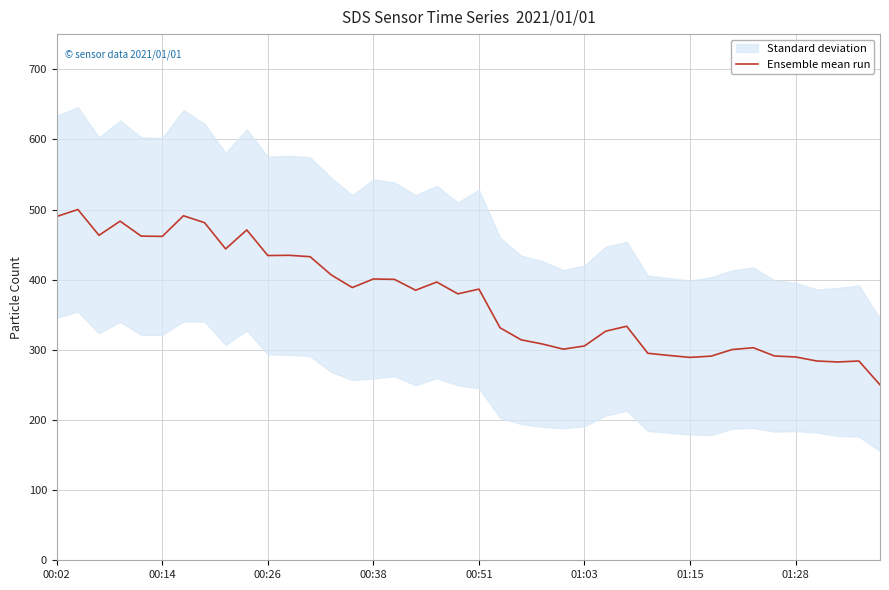

What is the sum of the values at 22 and 10?

748.6